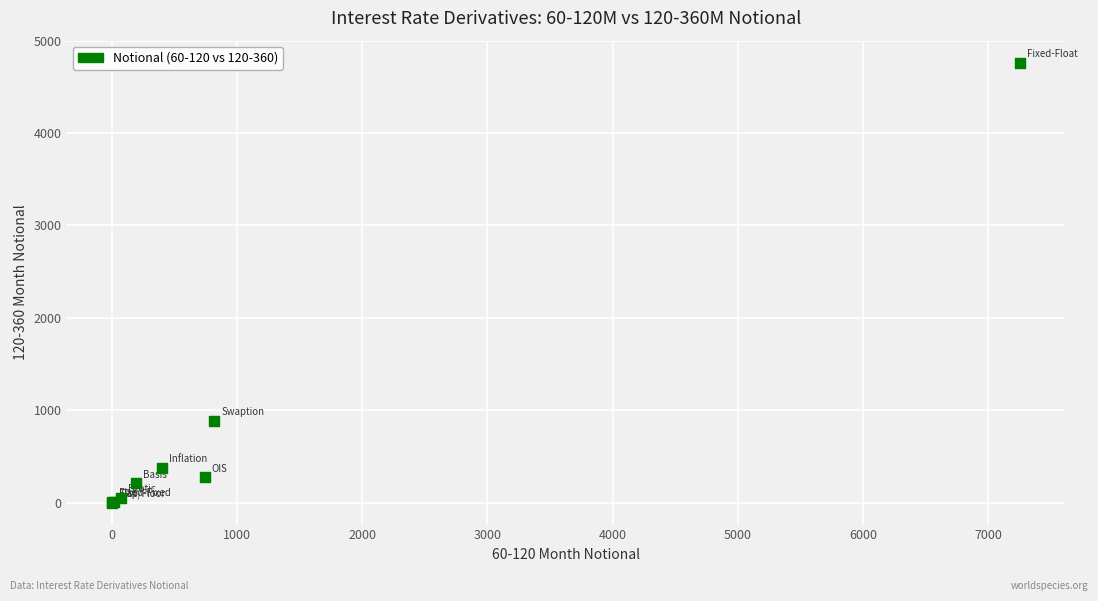

What Y value in the scatter plot is closest to 2381?

887